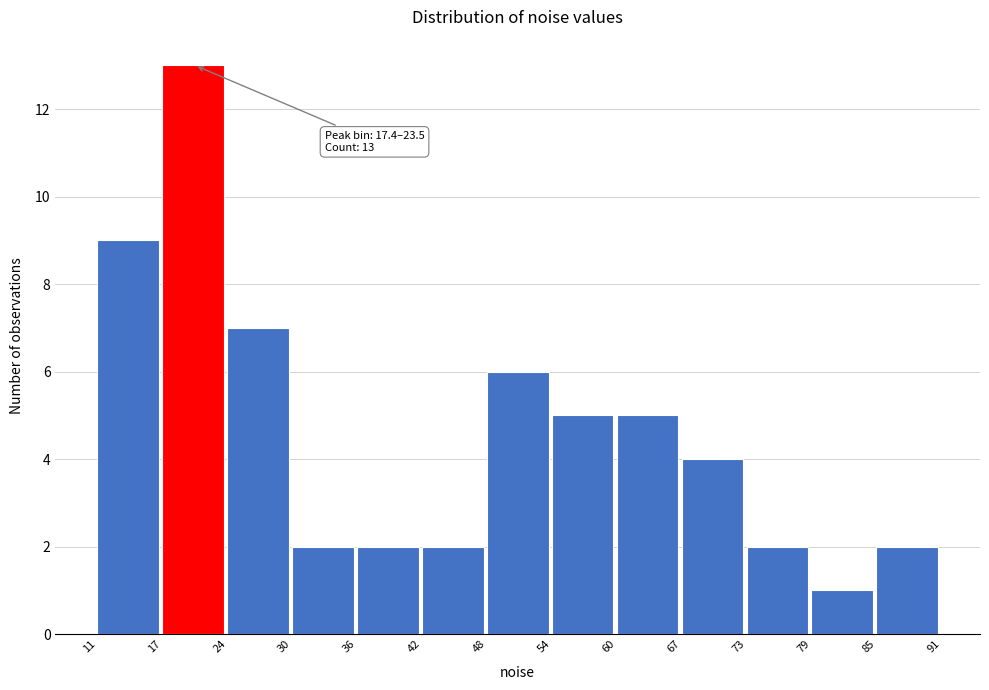

Over which range of the x-axis is the bar tallest?

17 to 24